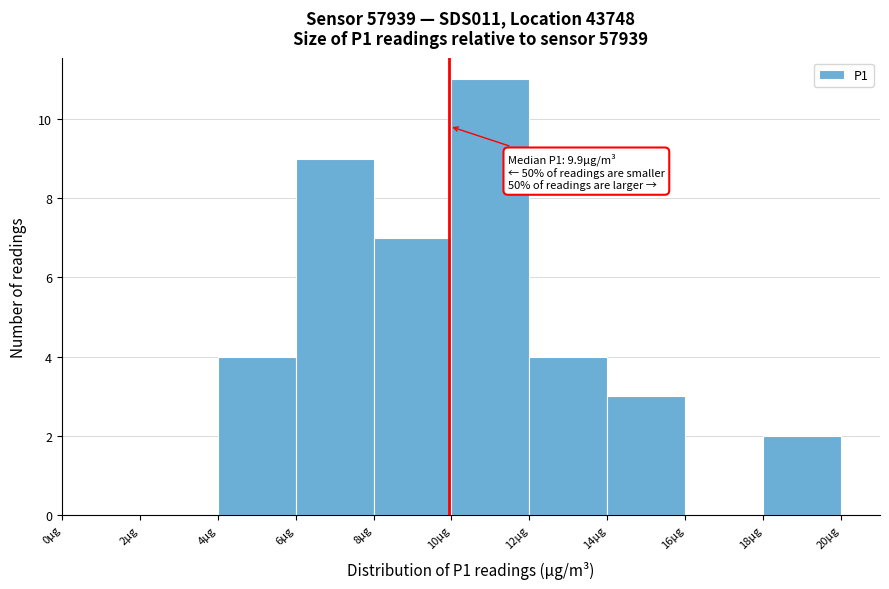

Over which range of the x-axis is the bar tallest?

10 to 12